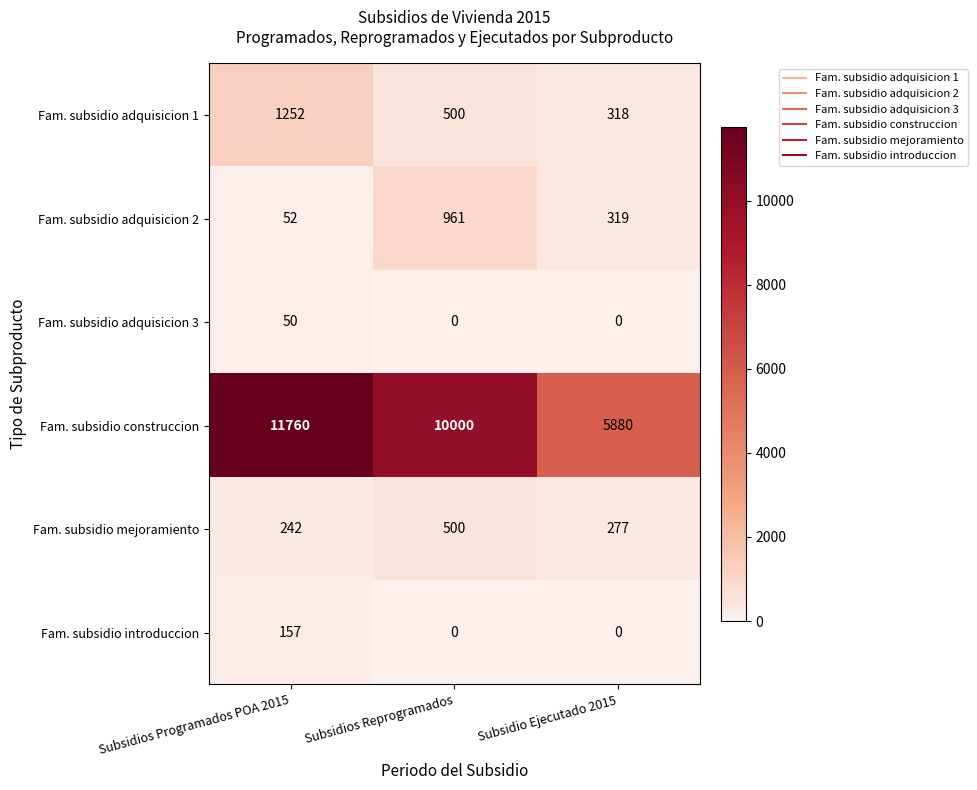

Count the Fam. subsidio introduccion values in the range 0 to 157.

3